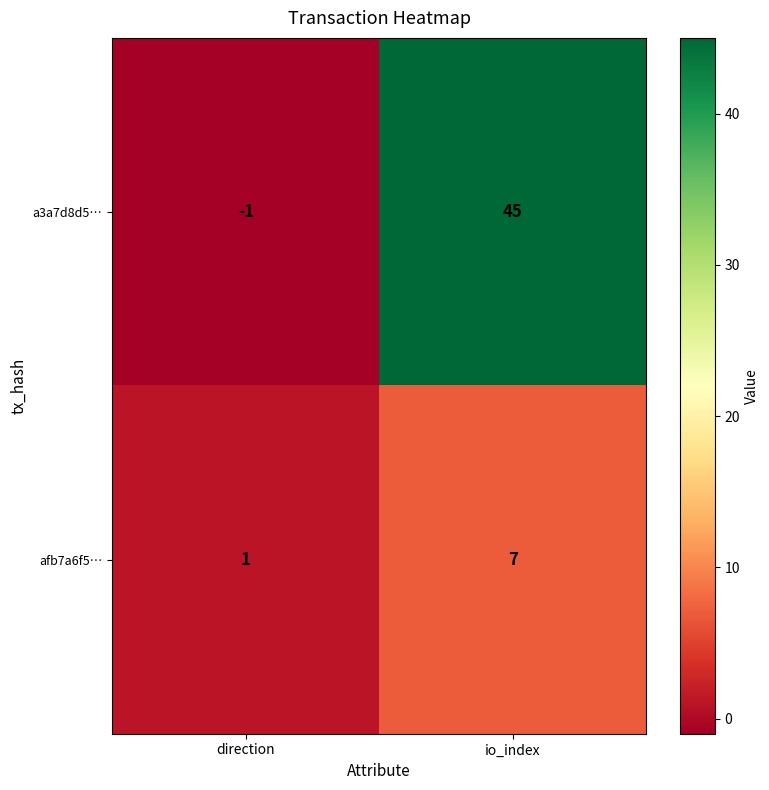

Where is a3a7d8d5… nearest to the value 22?

direction